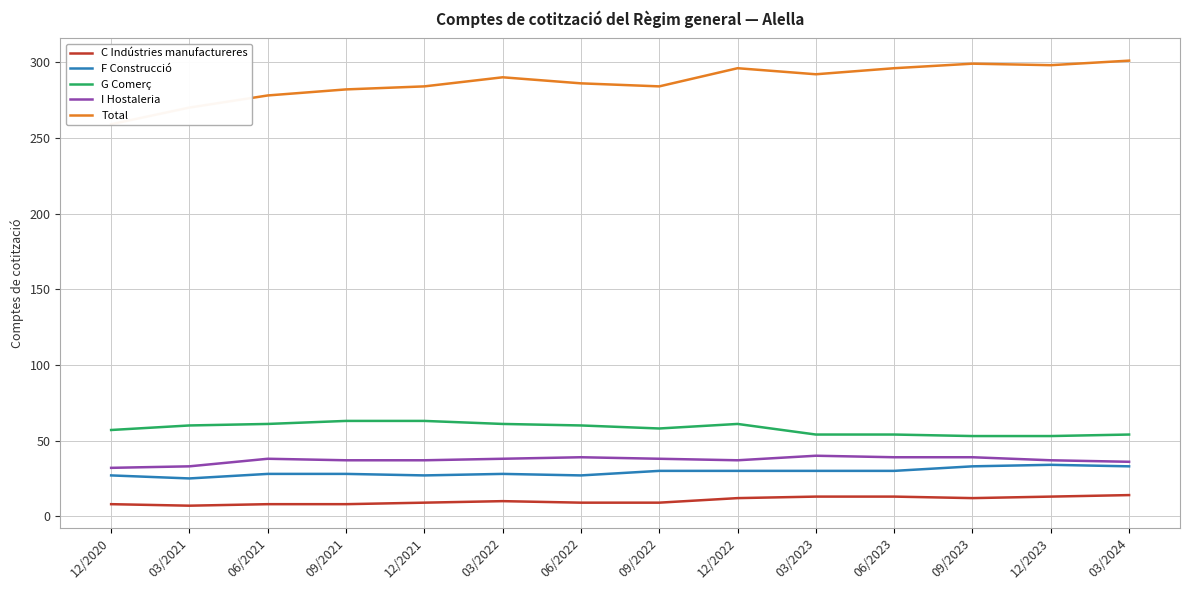

Rank the series by their maximum value, from highest to lowest.

Total, G Comerç, I Hostaleria, F Construcció, C Indústries manufactureres